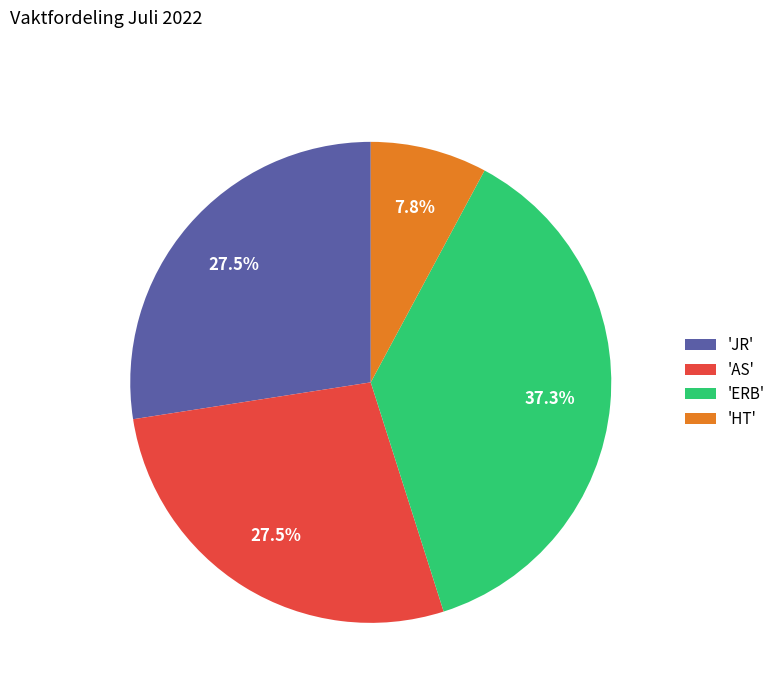

Which has a higher value, 'ERB' or 'HT'?

'ERB'